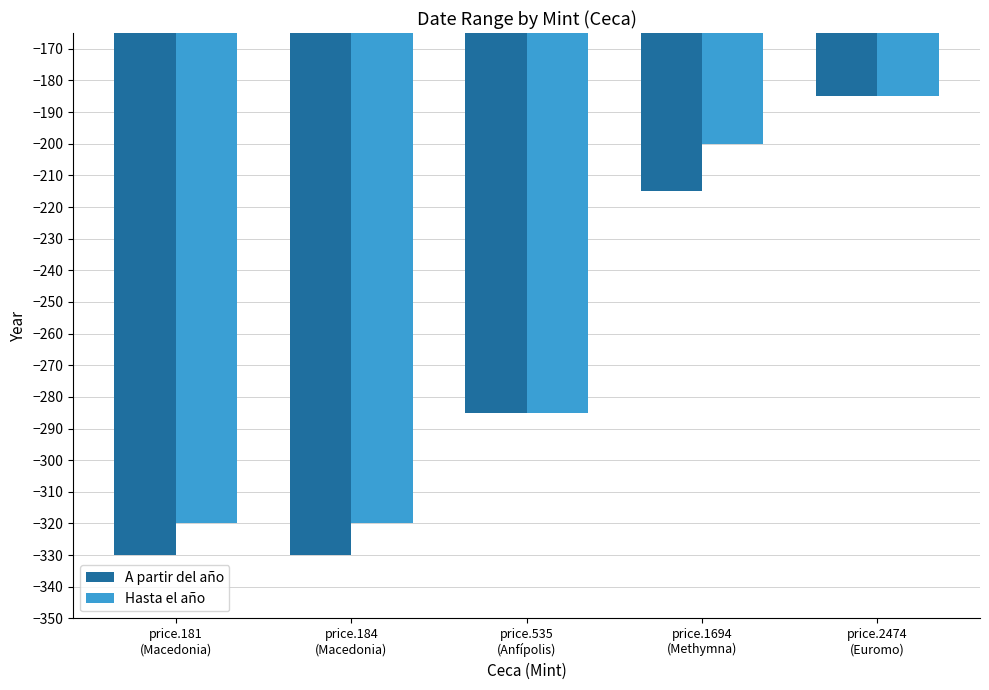

What is the difference between the second highest and minimum values in the A partir del año series?

115